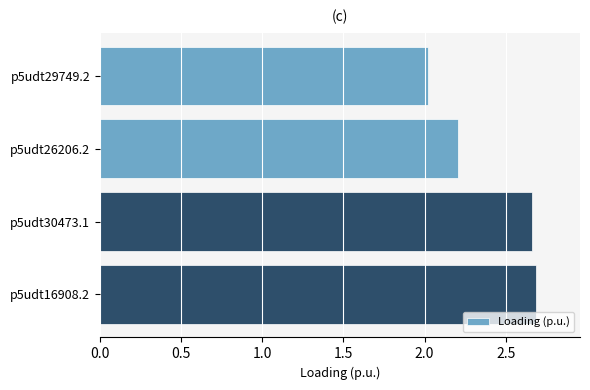

What is the ratio of the value at p5udt26206.2 to the value at p5udt30473.1?

0.8